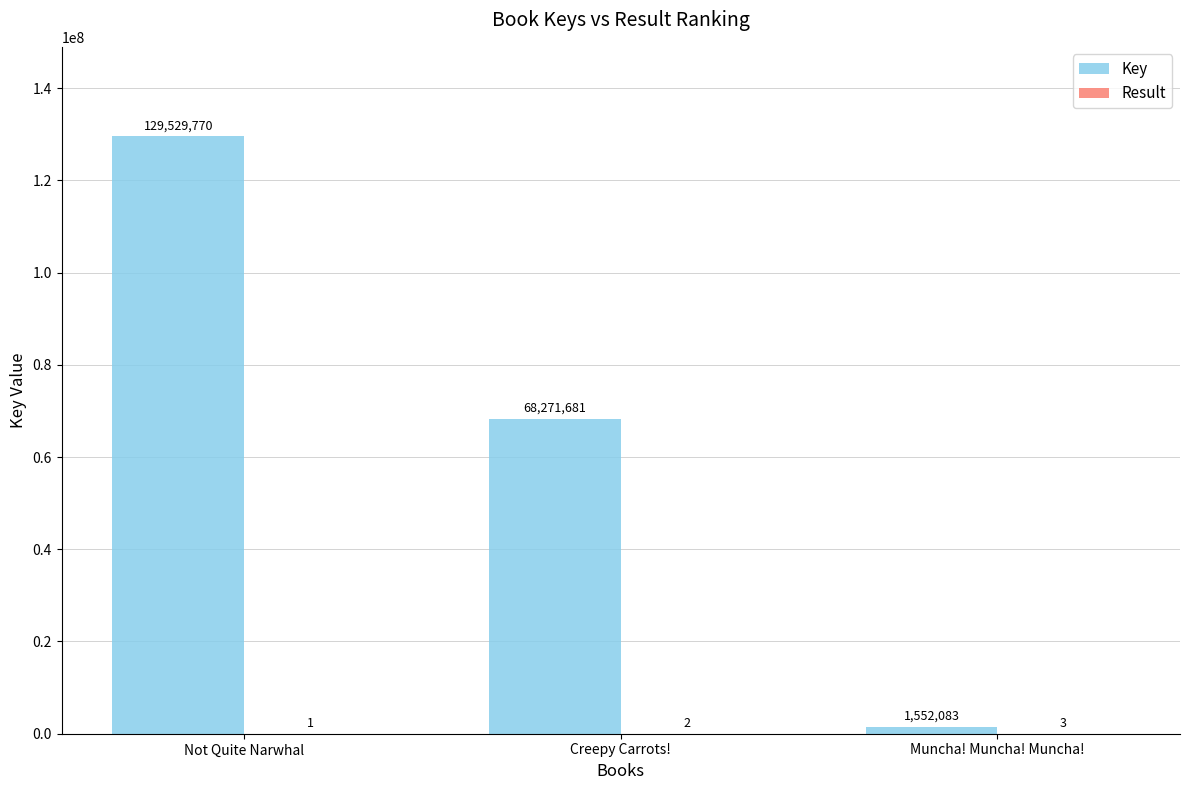

How many categories are shown in the chart?

3